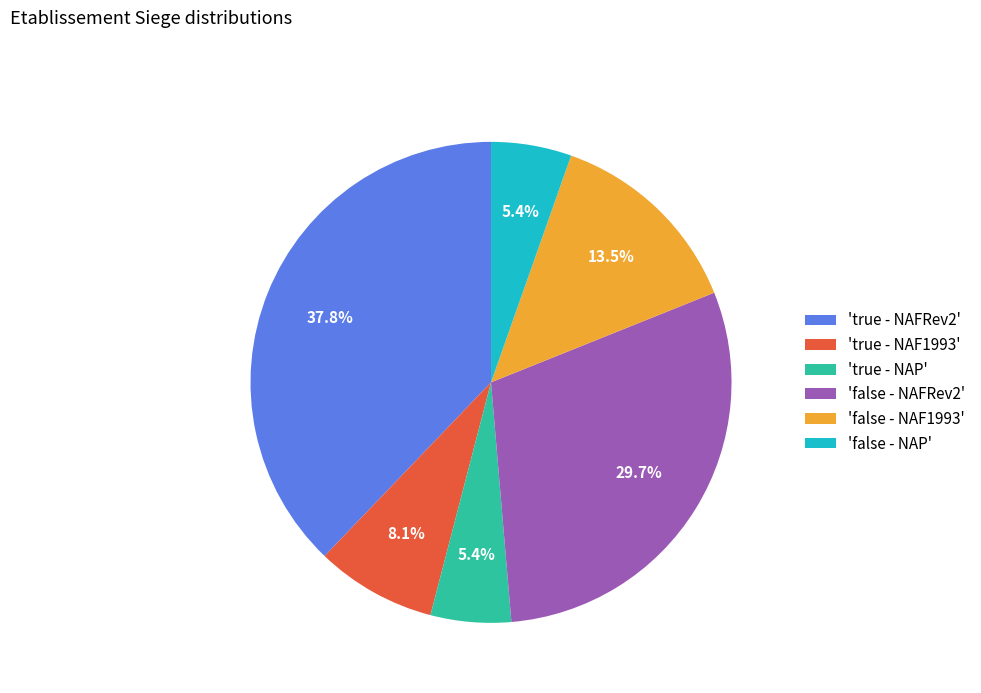

Is 'true - NAFRev2' the majority of the pie?

No